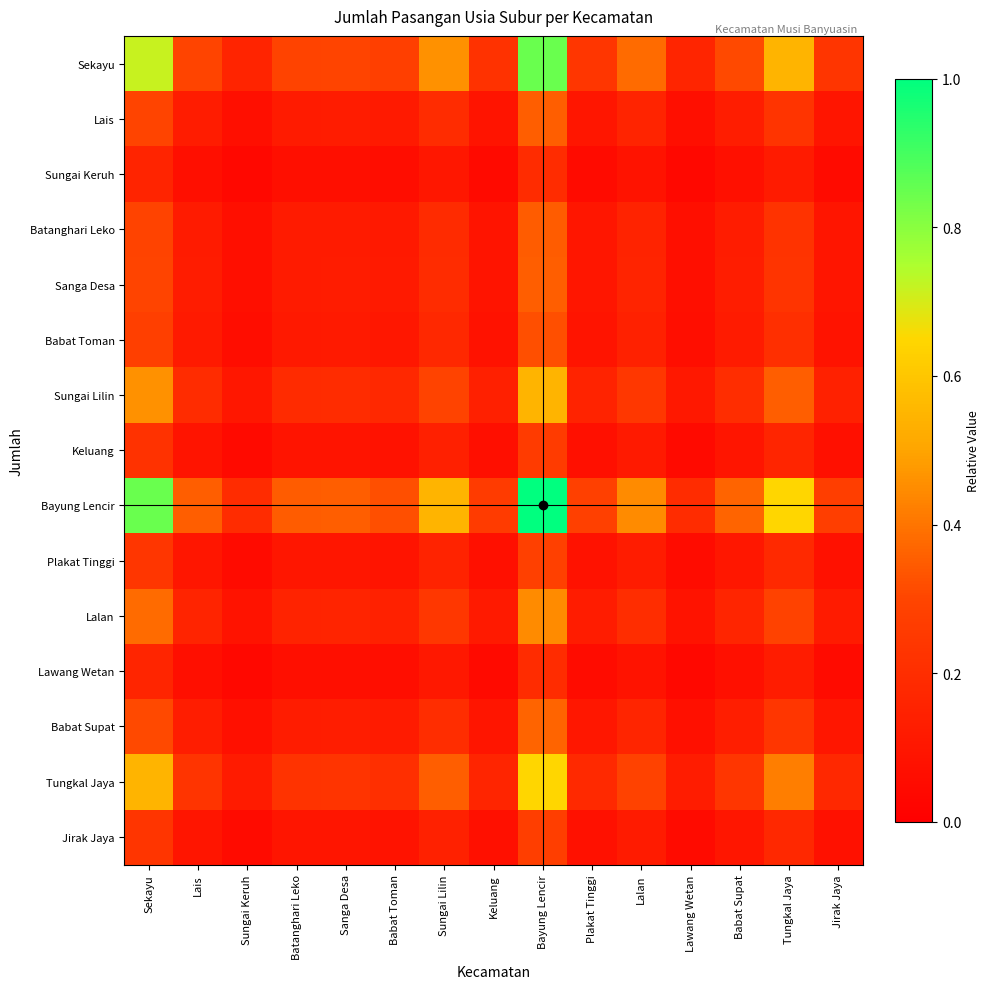

At which category is the sum across all series the highest?

Bayung Lencir